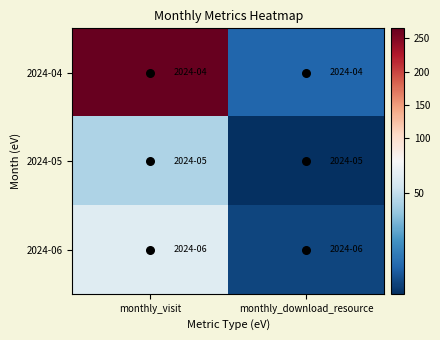

What is the smallest value displayed?

2